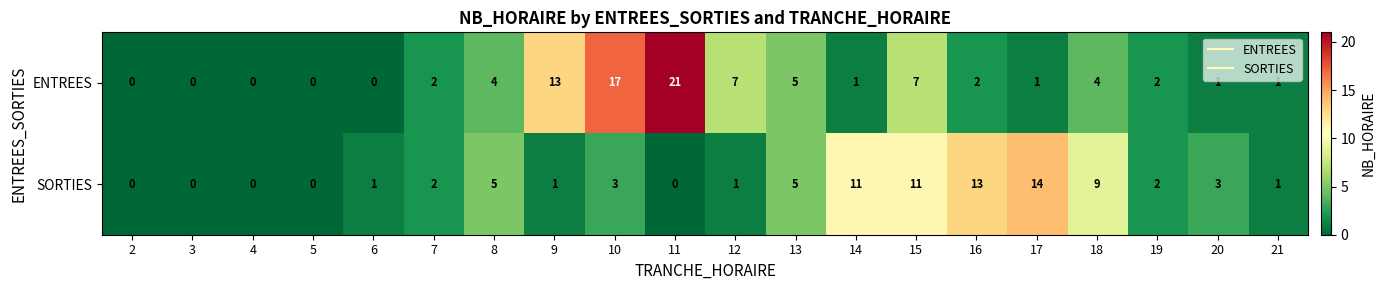

The value of SORTIES at 17 is 5. True or false?

False